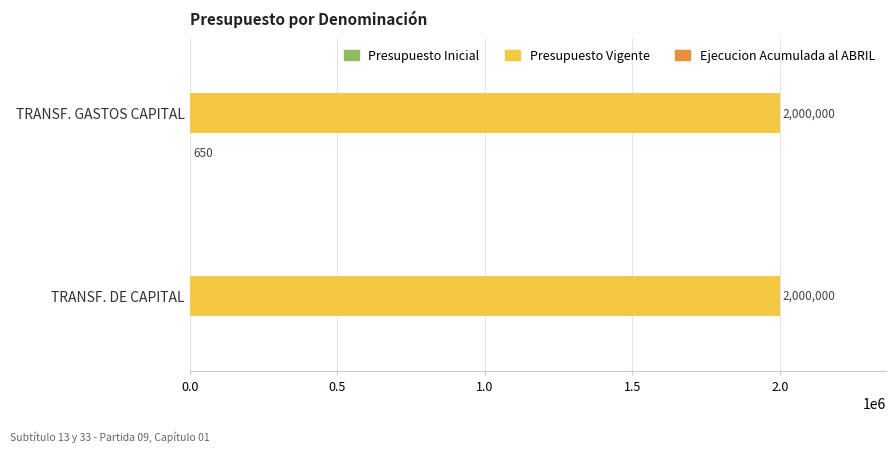

What is the total value across all series at TRANSF. GASTOS CAPITAL?

2000650